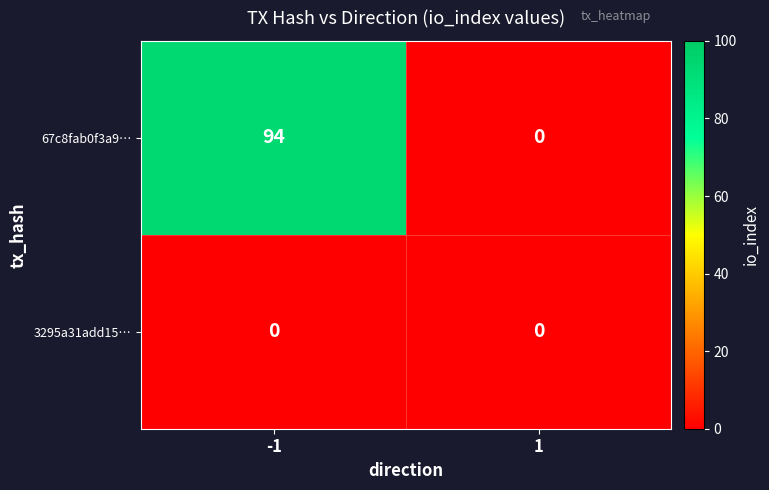

Which series has the largest range (max minus min)?

67c8fab0f3a9…